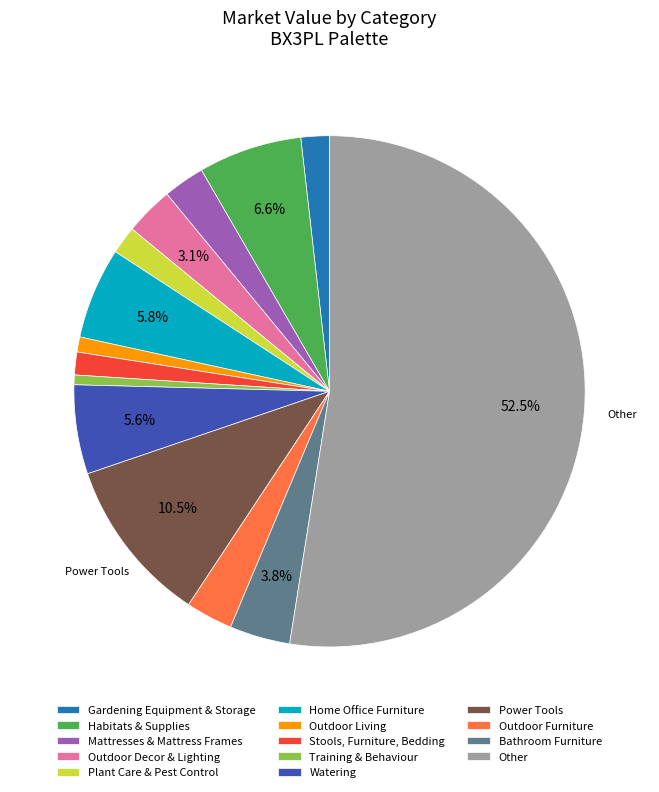

Do Plant Care & Pest Control and Habitats & Supplies together represent more than half of the pie?

No